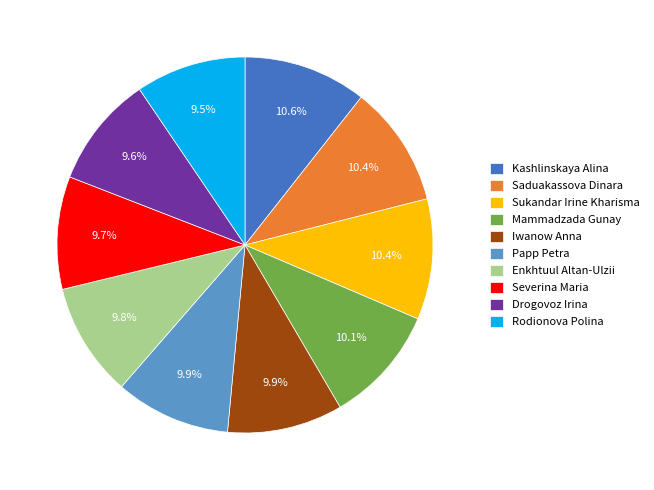

How much of the chart is everything except Papp Petra?

90.1%